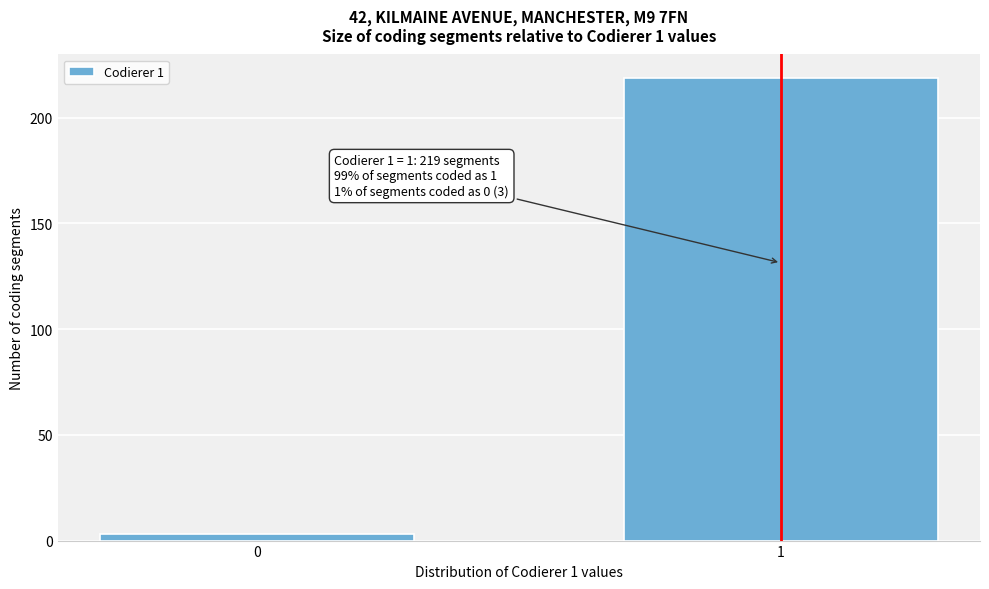

Reading left to right, extract all data points from this chart.

3	219